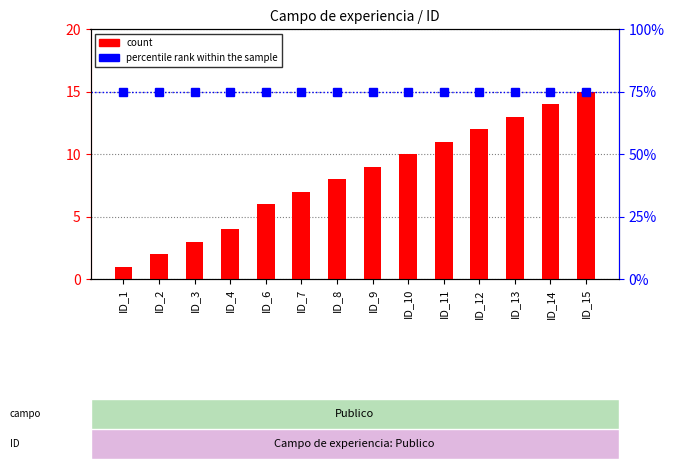

What is the difference between the second highest and minimum values in the count series?

13